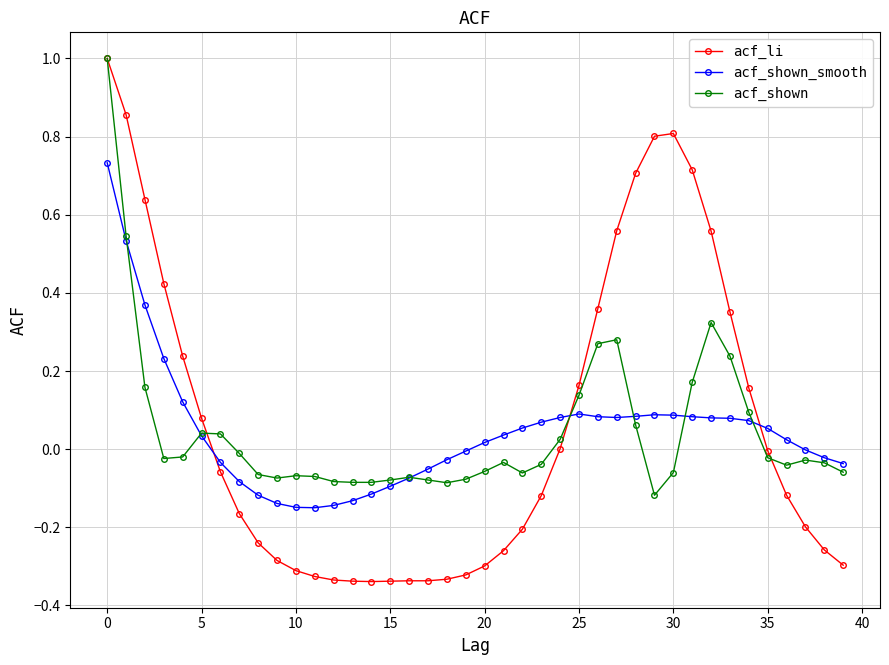

True or false: acf_shown and acf_shown_smooth cross at least once.

True